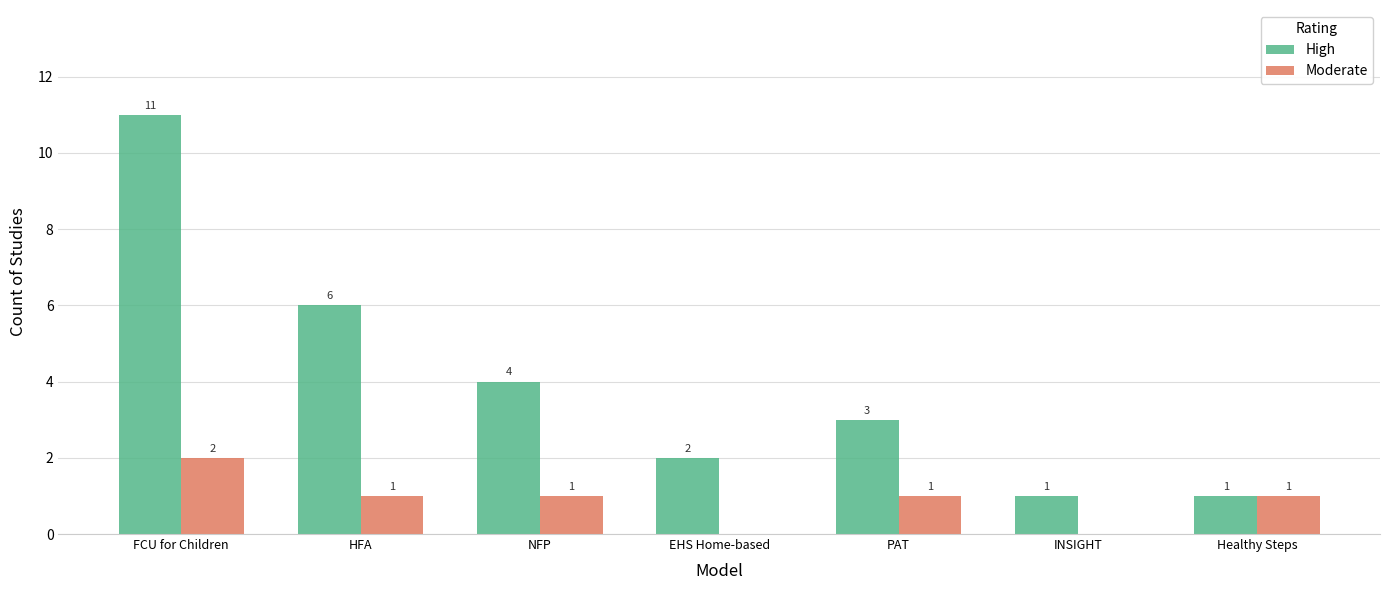

What is the sum of all High values?

28